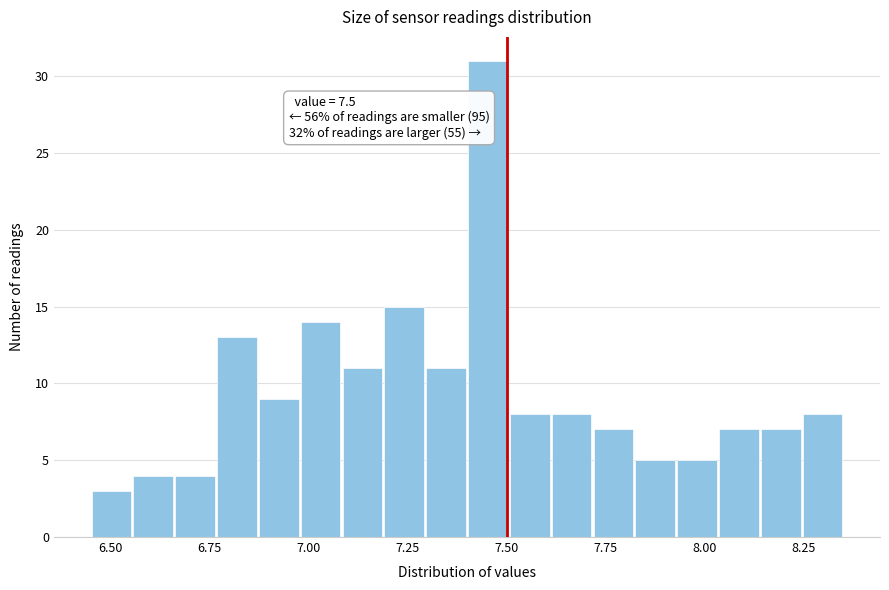

Read against the x-axis, roughly where is the centre of the tallest bar?

7.45